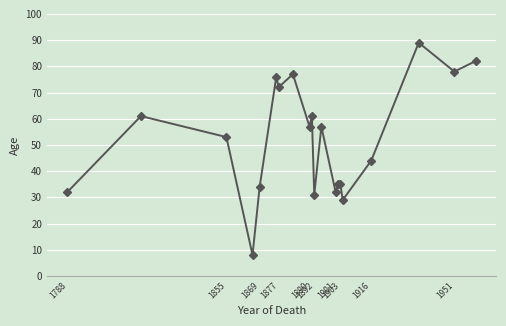

What is the difference between the maximum and minimum values?

81